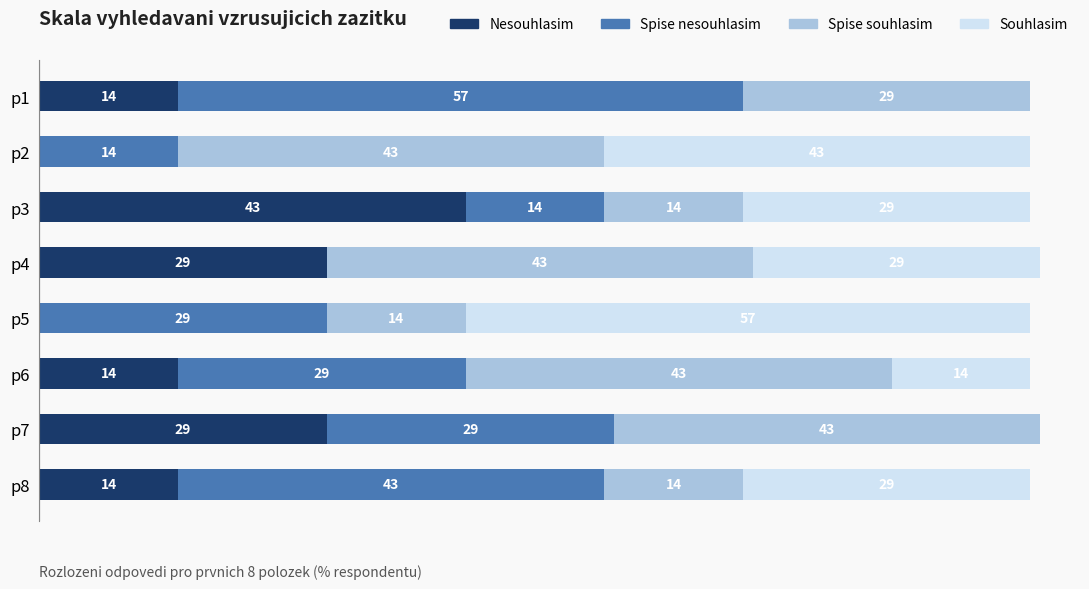

At which label does Nesouhlasim reach its peak?

p3